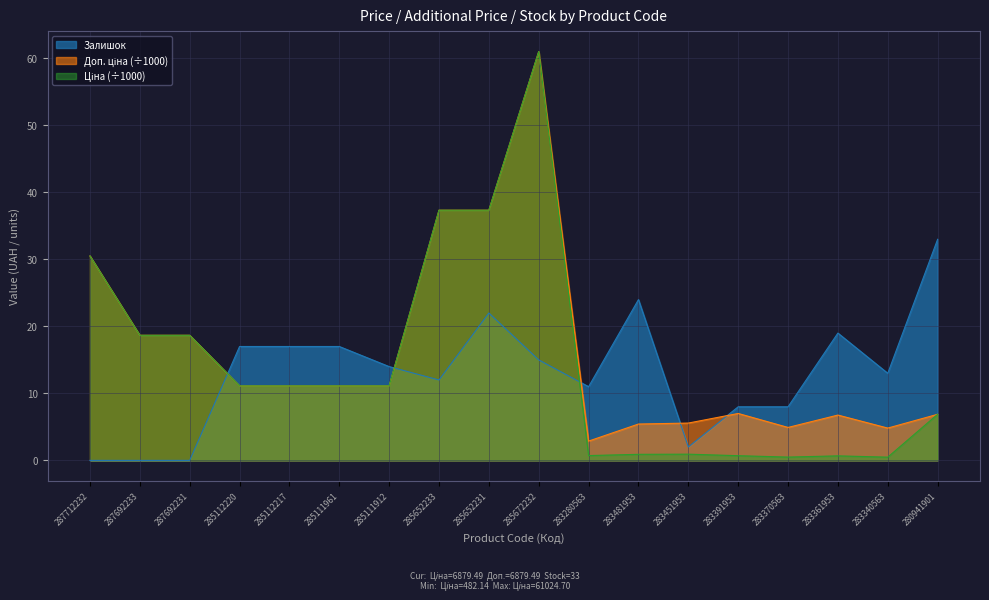

In Ціна, how many points are higher than both neighbors (excluding endpoints)?

3